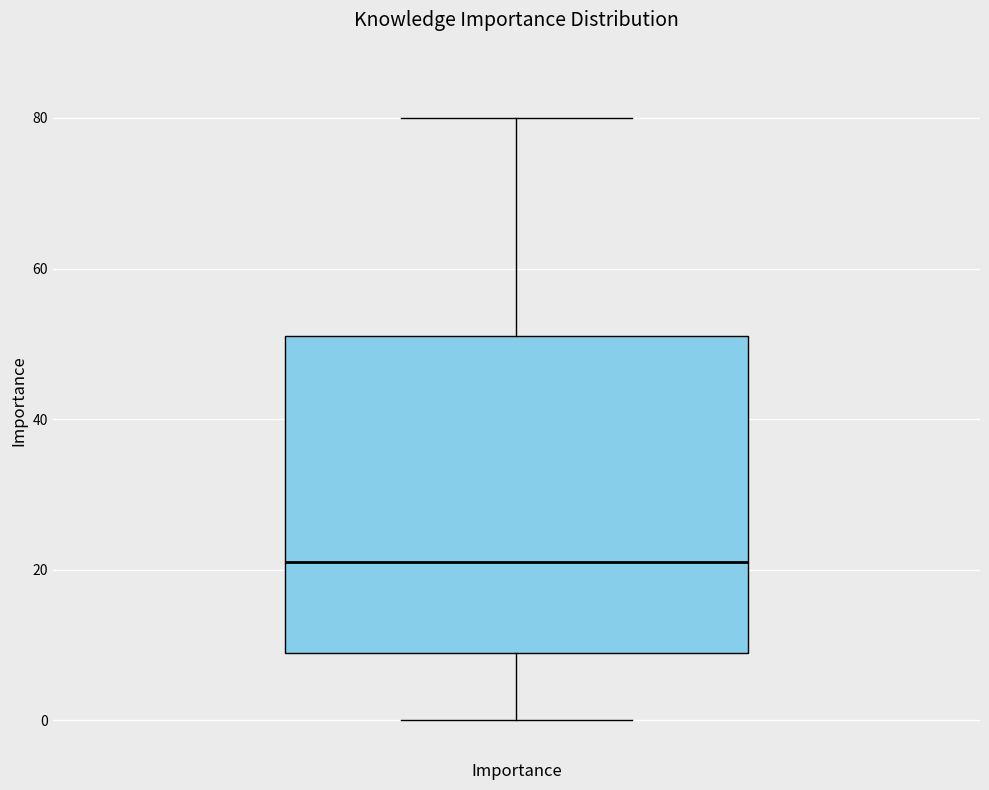

Transcribe this box plot: give where the median line is, the range the box spans, and where the two whiskers end, as read against the y-axis. The values are not printed on the chart, so give them approximately, as read against the axis.

median 22, box 10 to 52, whiskers 0 to 80